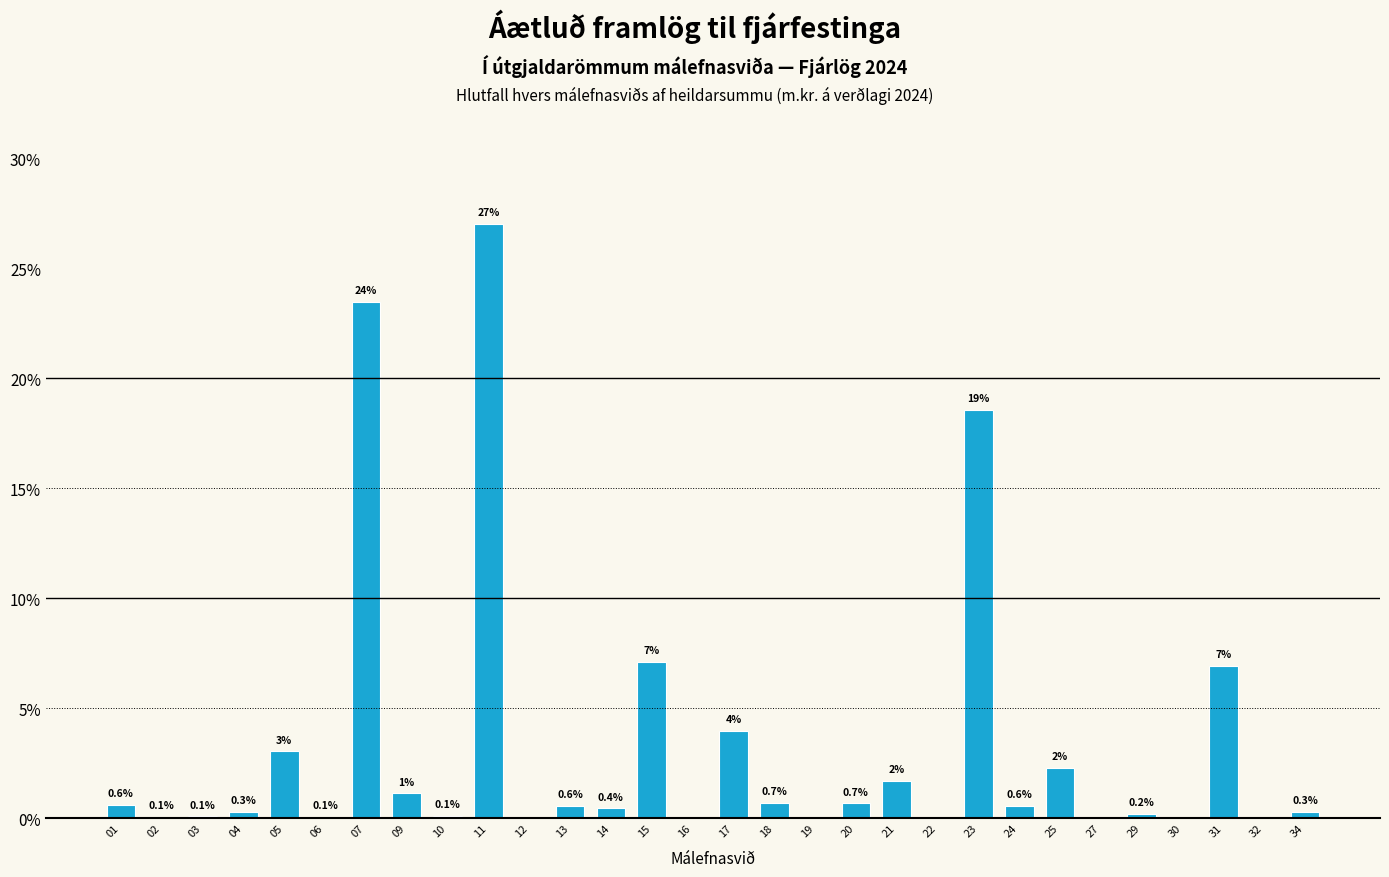

The chart shows a value of 0.6 at 13. True or false?

True